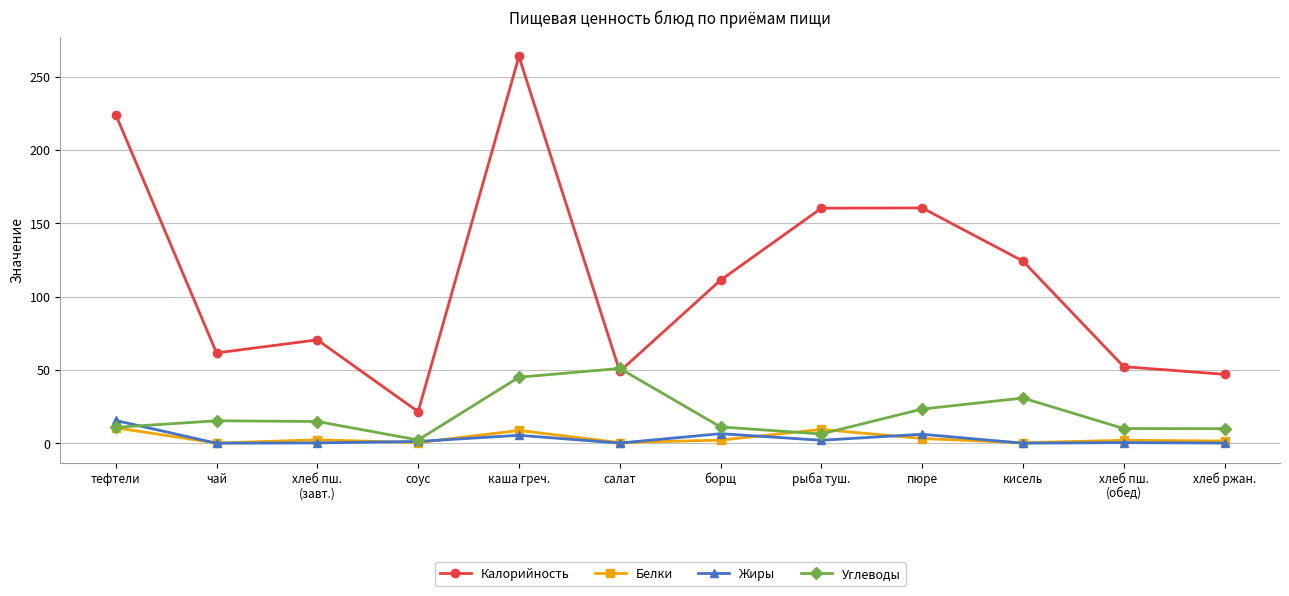

Which series has the largest range (max minus min)?

Калорийность